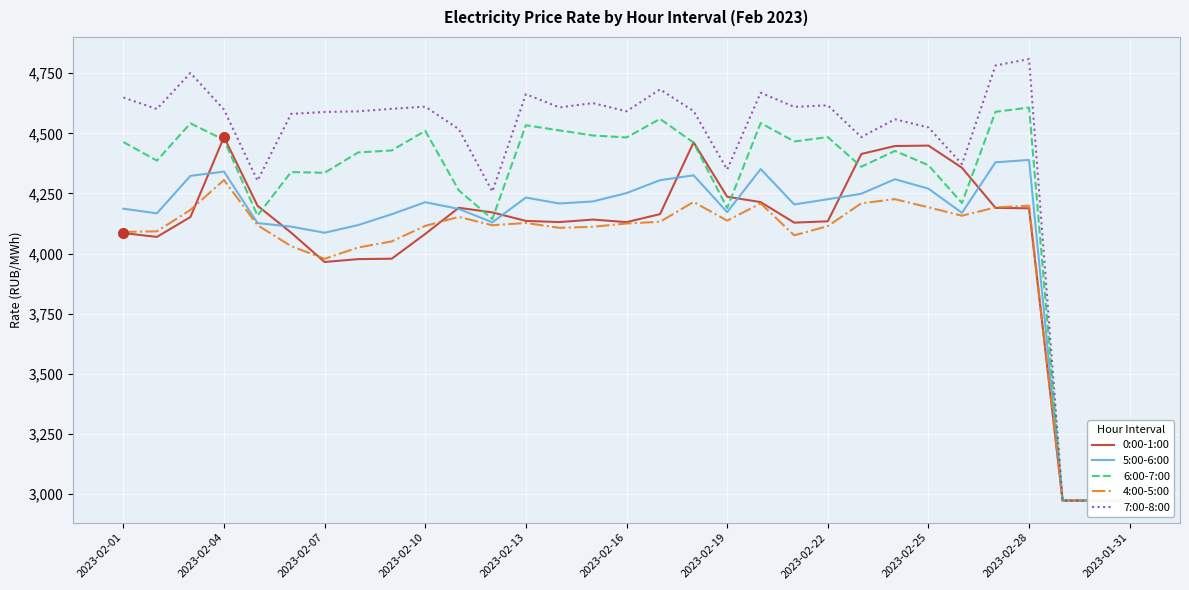

What is the difference between the 6:00-7:00 values at 16 and 13?

47.7